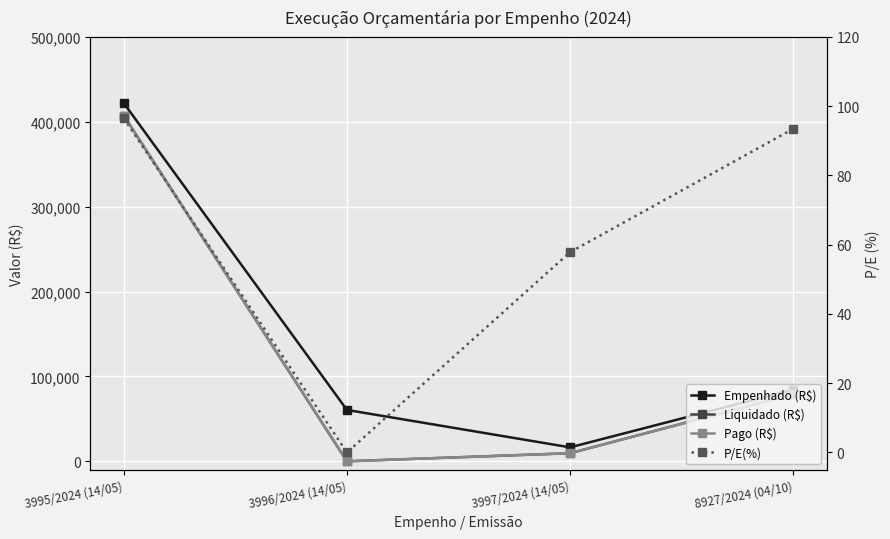

What is the label of the 2nd point from the right?

3997/2024 (14/05)